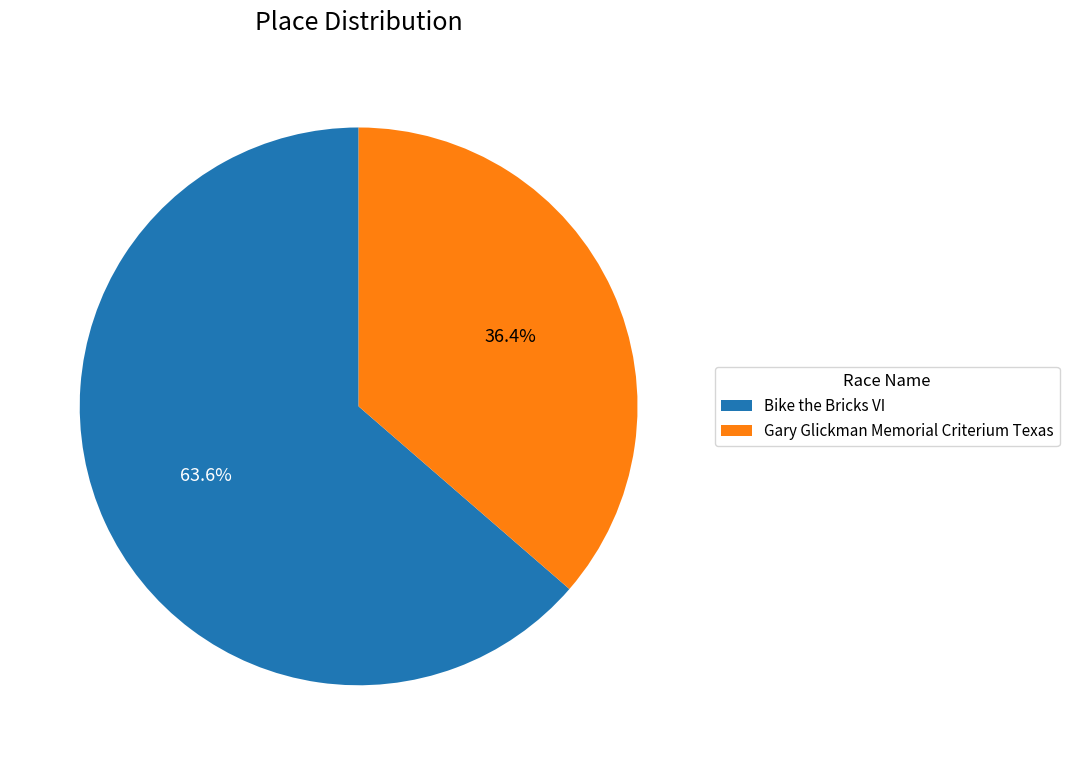

Rank the categories by value from lowest to highest.

Gary Glickman Memorial Criterium Texas, Bike the Bricks VI